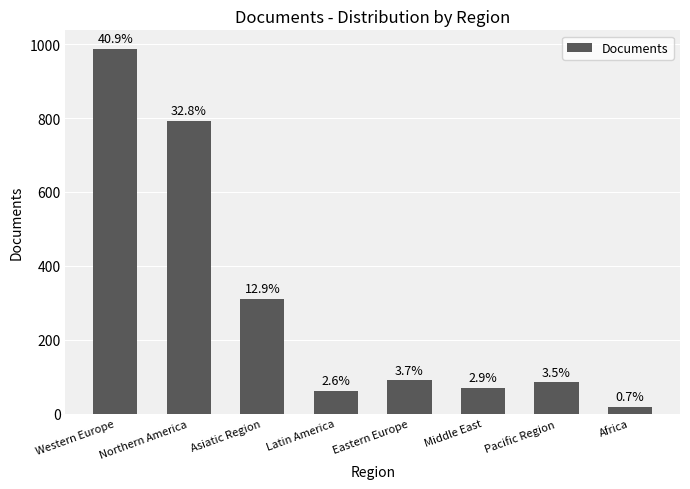

Where does the data first go above 90?

Western Europe